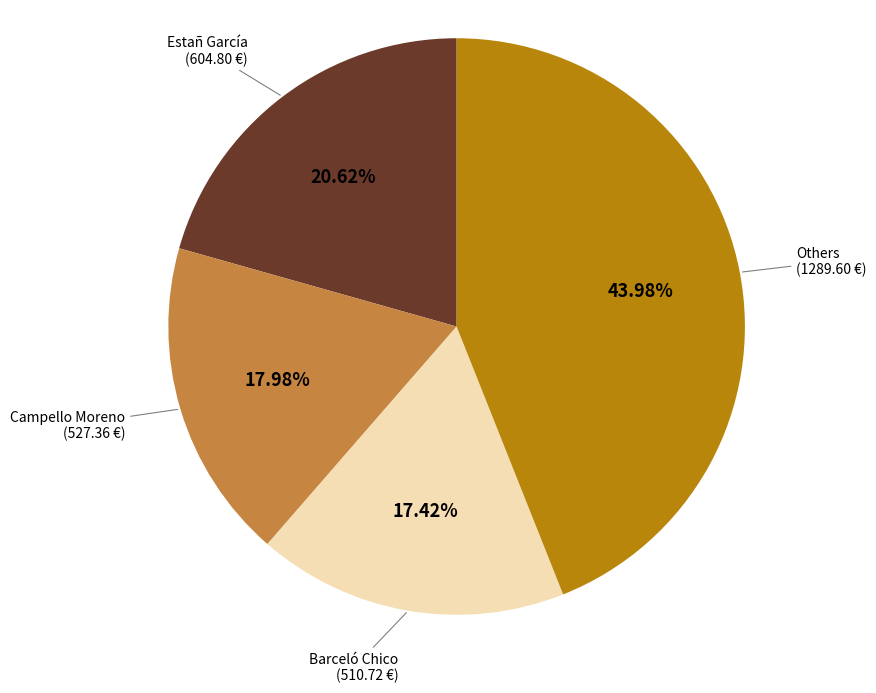

Is there a majority slice in this chart?

No